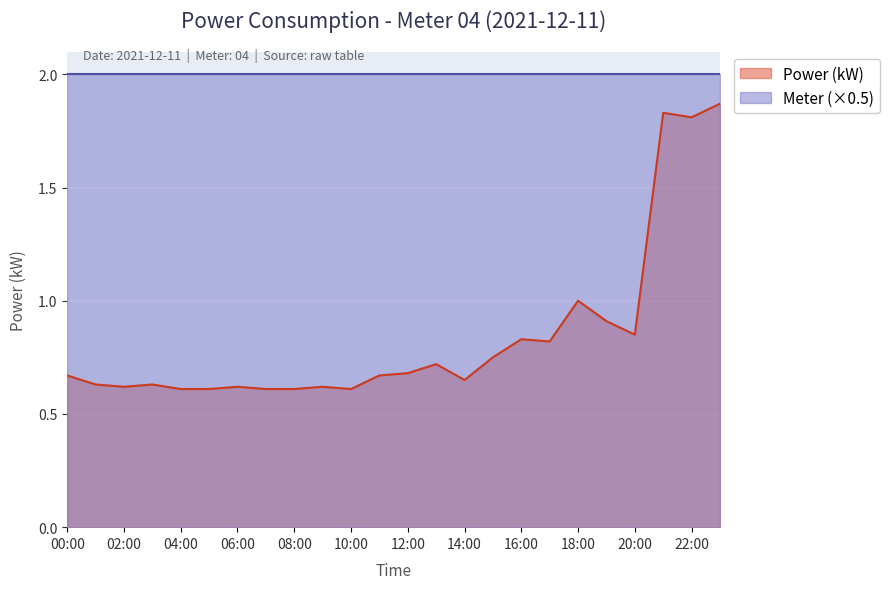

The value at 14:00 is 0.7. True or false?

True